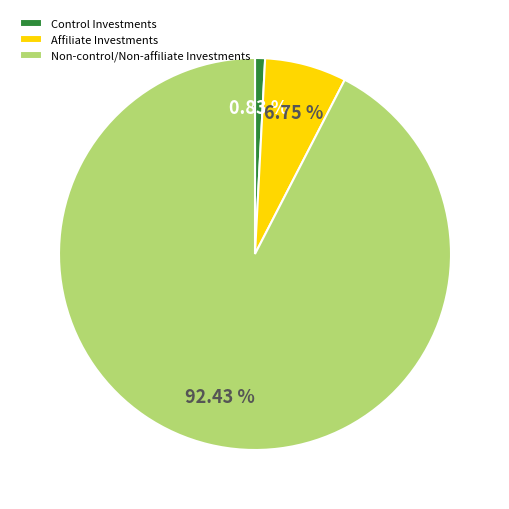

To the nearest percent, what percentage of the pie is Non-control/Non-affiliate Investments?

92%